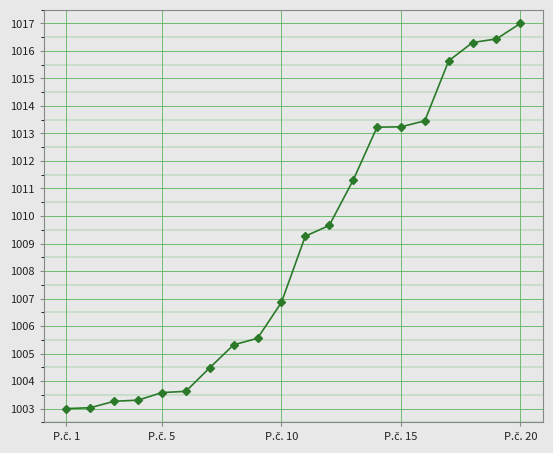

What is the average value?

1008.9